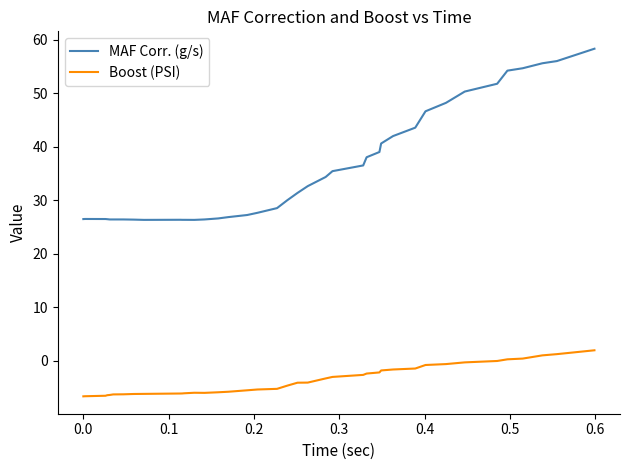

Which series has the largest total across all categories?

MAF Corr. (g/s)